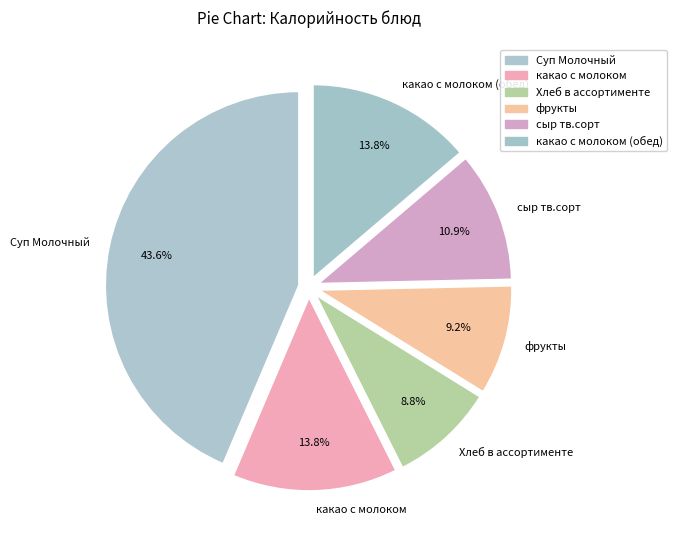

What percentage is NOT represented by Суп Молочный?

56.4%